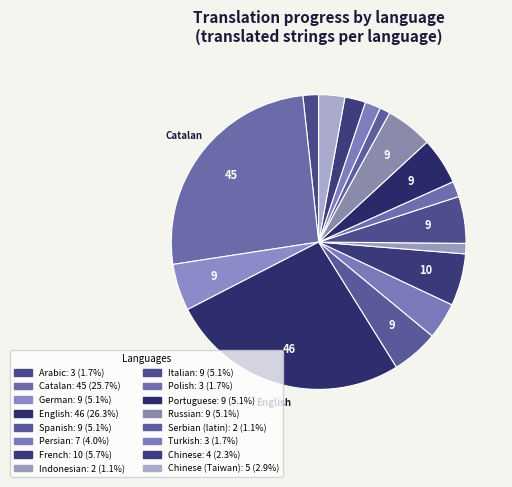

Which category has the smallest portion of the pie?

Indonesian